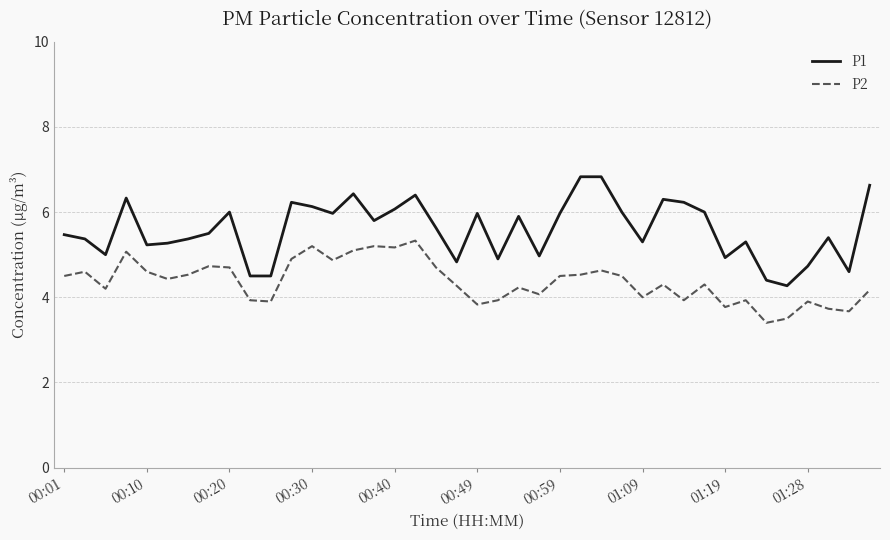

True or false: P1 and P2 cross at least once.

False